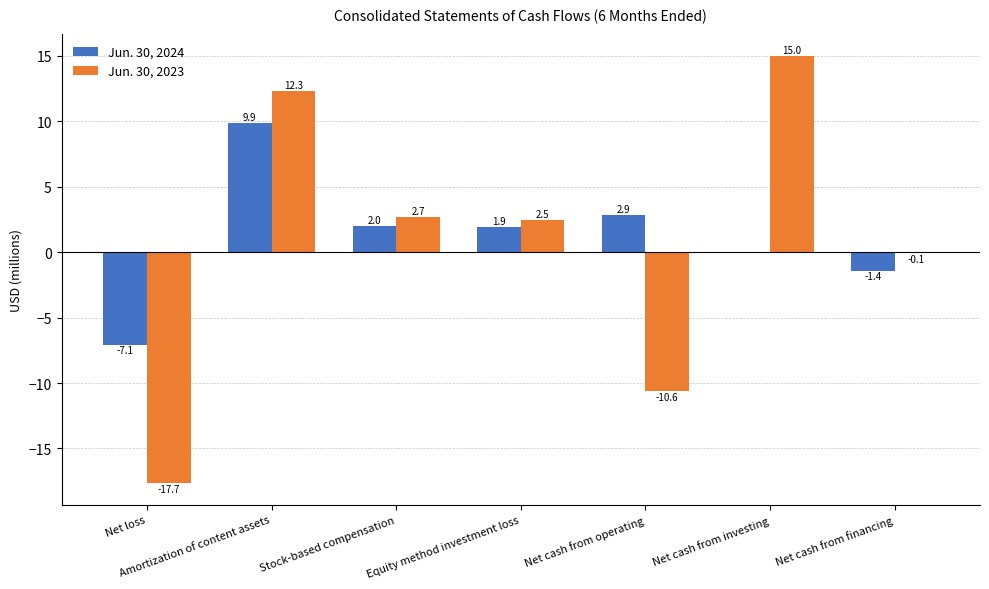

At which label does Jun. 30, 2024 first exceed 1?

Amortization of content assets